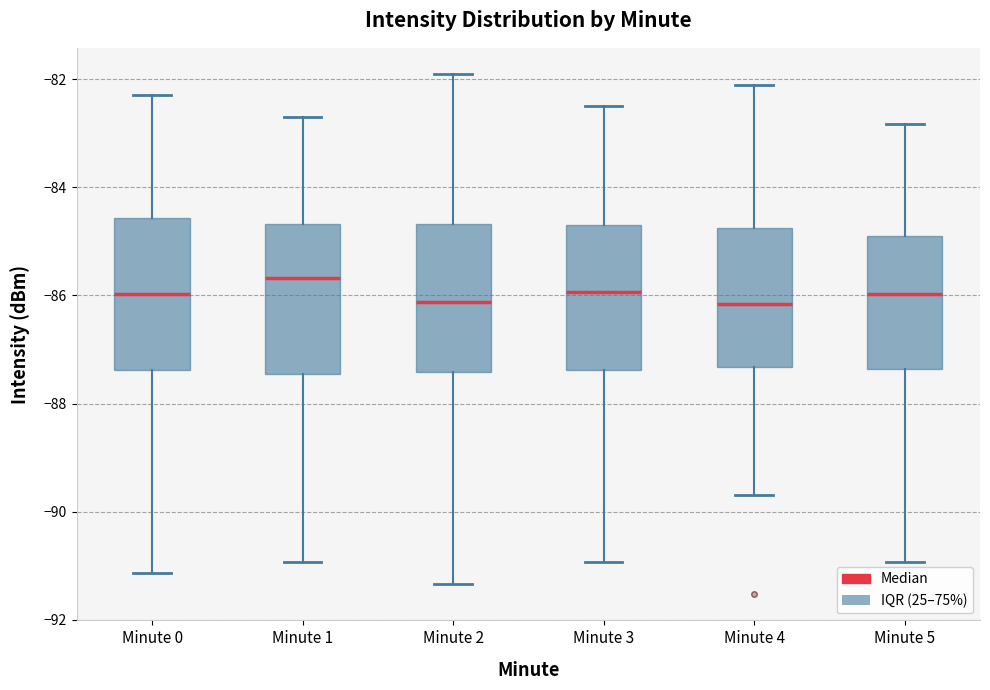

Reading left to right, transcribe this box plot: for each box, give where its median line is, the range the box spans, and where its two whiskers end, as read against the y-axis. The values are not printed on the chart, so give them approximately, as read against the axis.

Minute 0: median -86.0, box -87.4 to -84.6, whiskers -91.2 to -82.2
Minute 1: median -85.6, box -87.4 to -84.6, whiskers -91.0 to -82.6
Minute 2: median -86.2, box -87.4 to -84.6, whiskers -91.4 to -81.8
Minute 3: median -86.0, box -87.4 to -84.8, whiskers -91.0 to -82.4
Minute 4: median -86.2, box -87.4 to -84.8, whiskers -89.6 to -82.0
Minute 5: median -86.0, box -87.4 to -84.8, whiskers -91.0 to -82.8